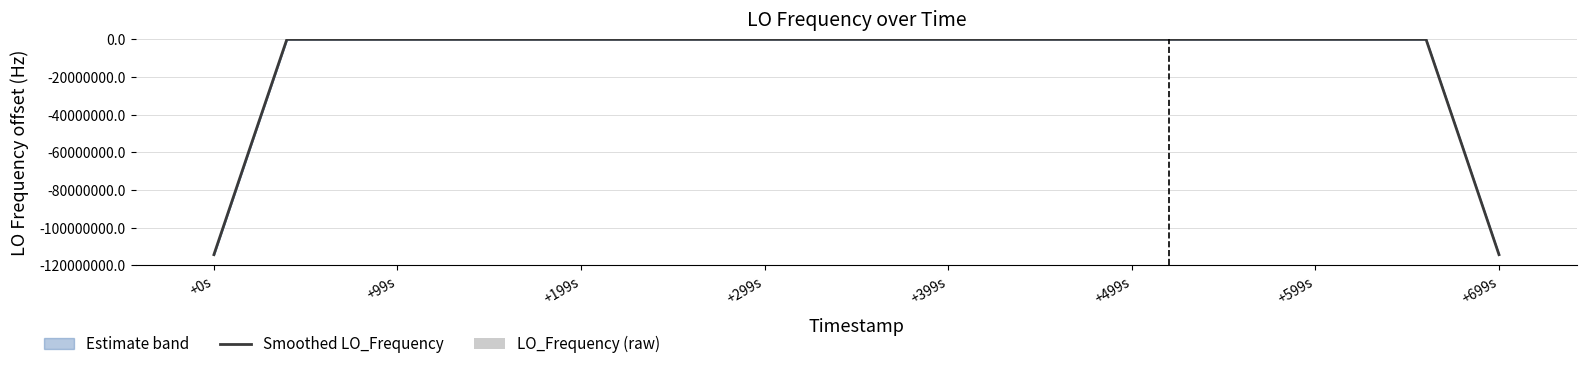

How many negative values does the Smoothed LO_Frequency series have?

26